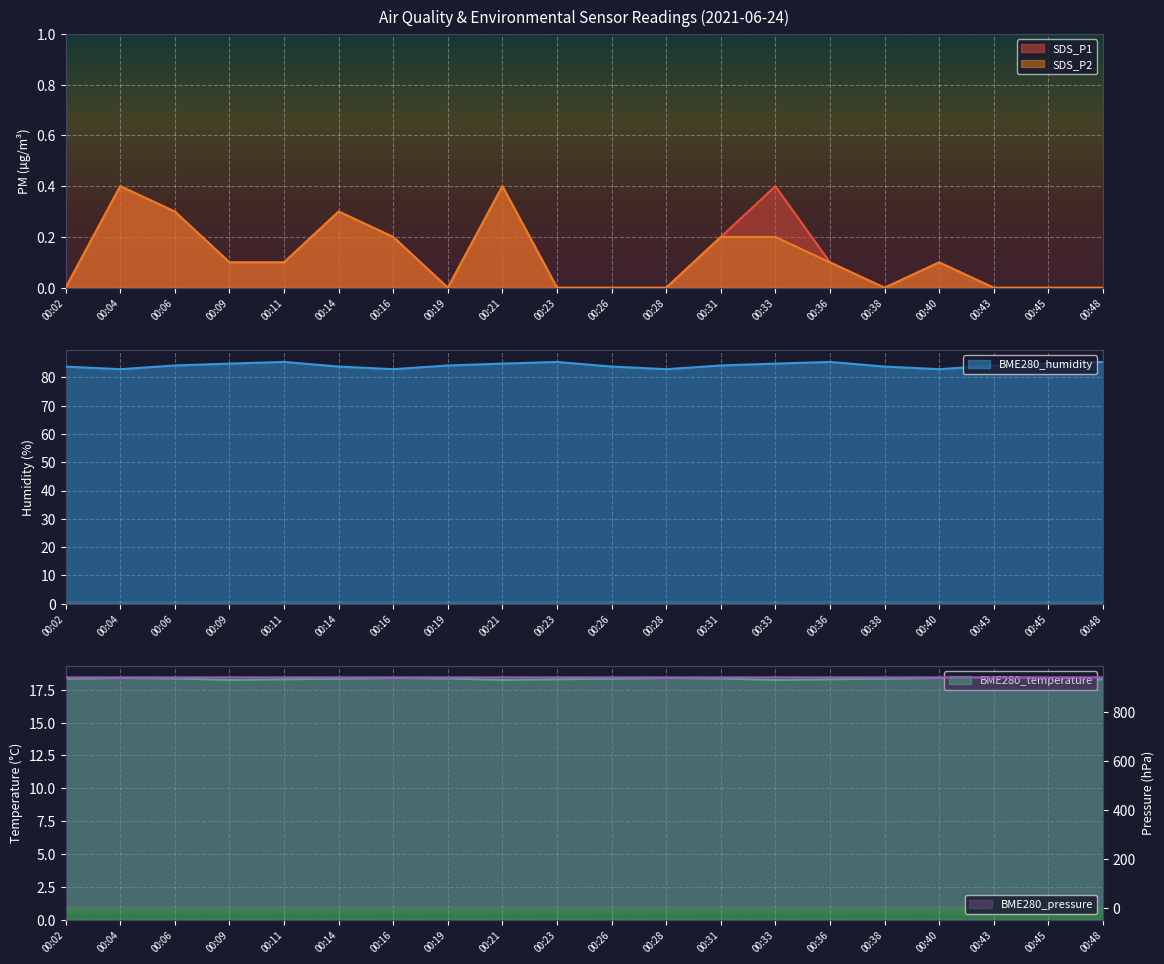

What is the lowest value of the BME280_humidity series?

82.9